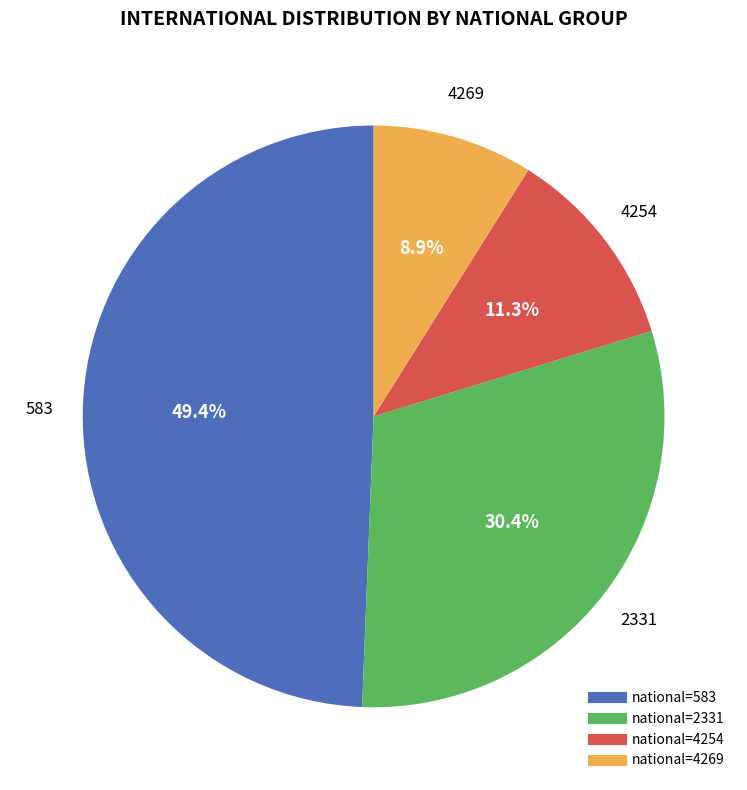

Does any single category account for the majority?

No